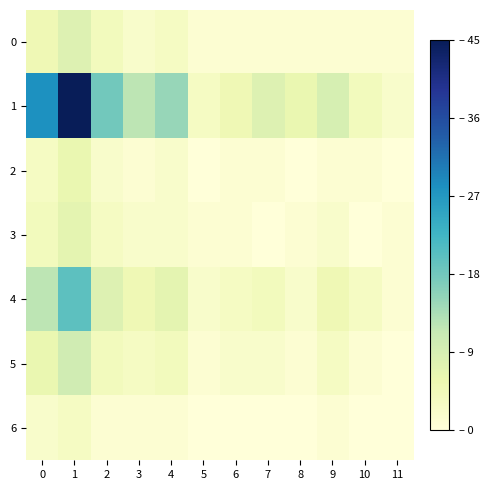

At how many categories does at least one series exceed 11?

5